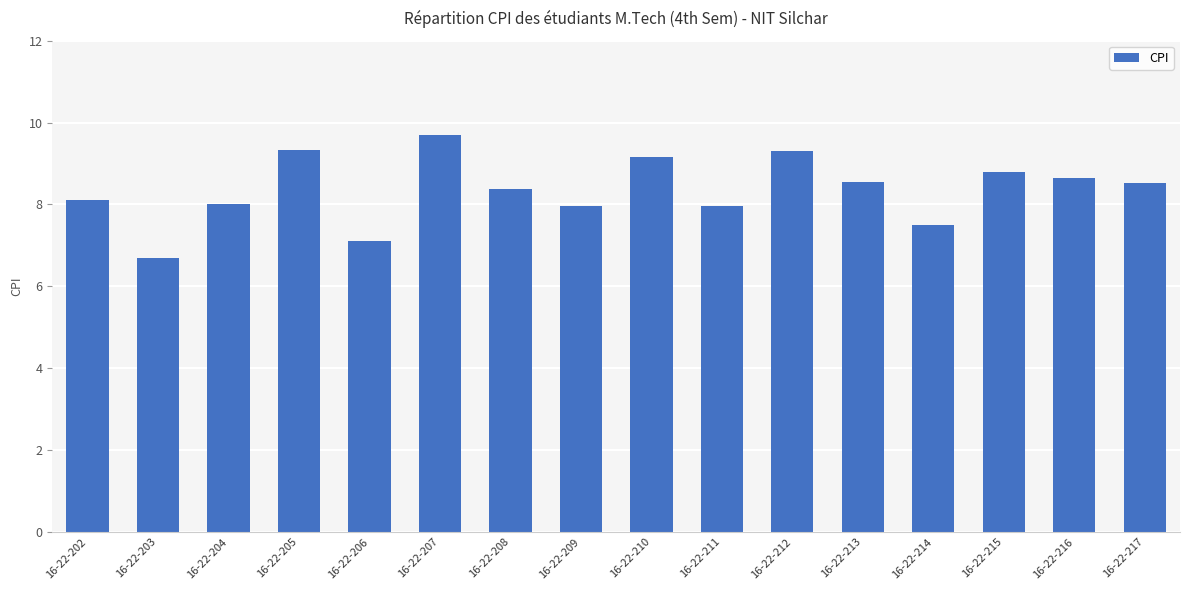

Does the chart contain stacked bars?

No